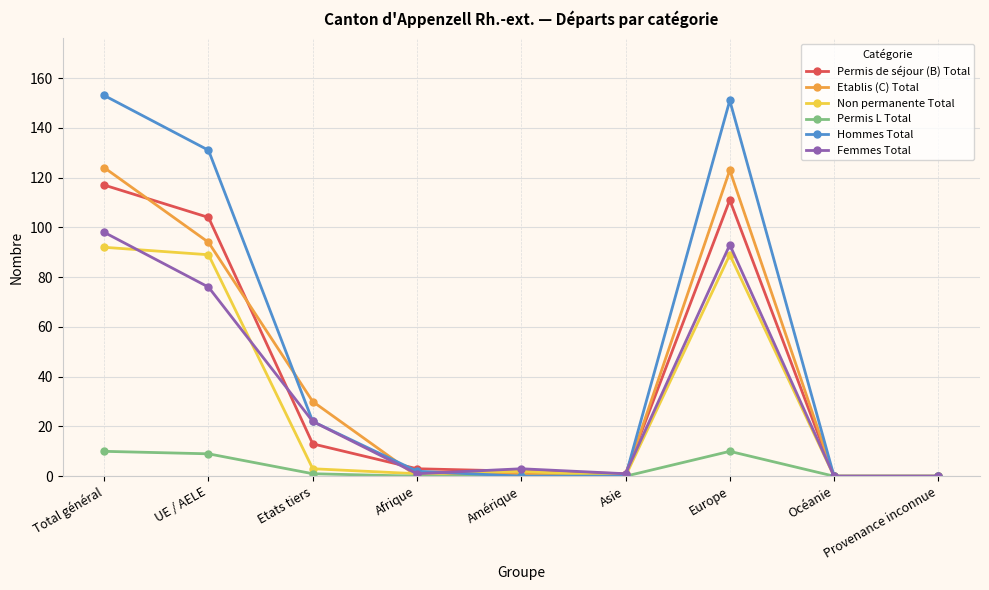

The value of Hommes Total at UE / AELE is 196. True or false?

False